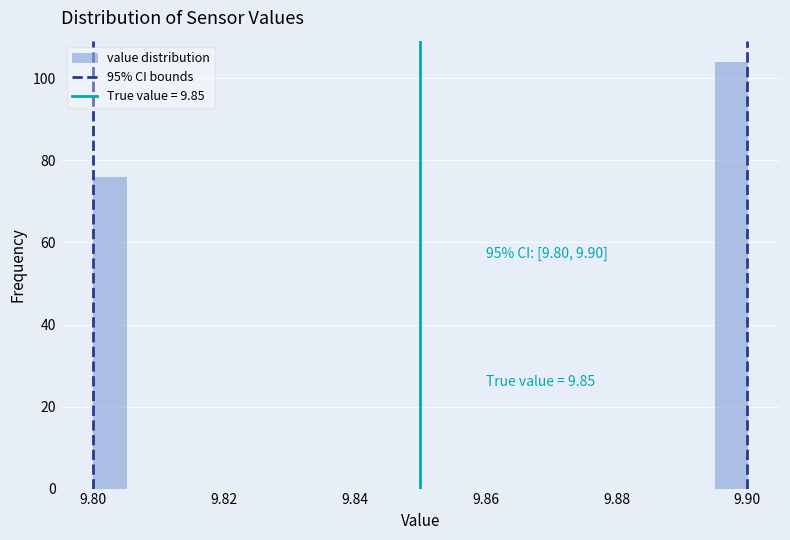

Around what value on the x-axis is the tallest bar? Give the approximate position of its centre, as read against the axis.

9.898